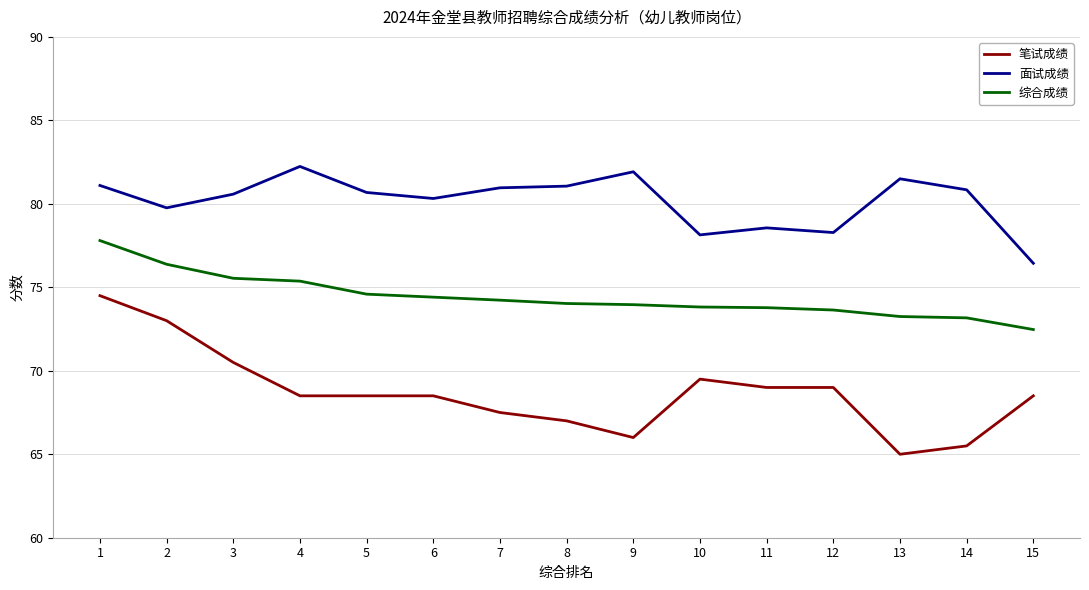

What is the difference between the maximum and minimum values in the 面试成绩 series?

5.8